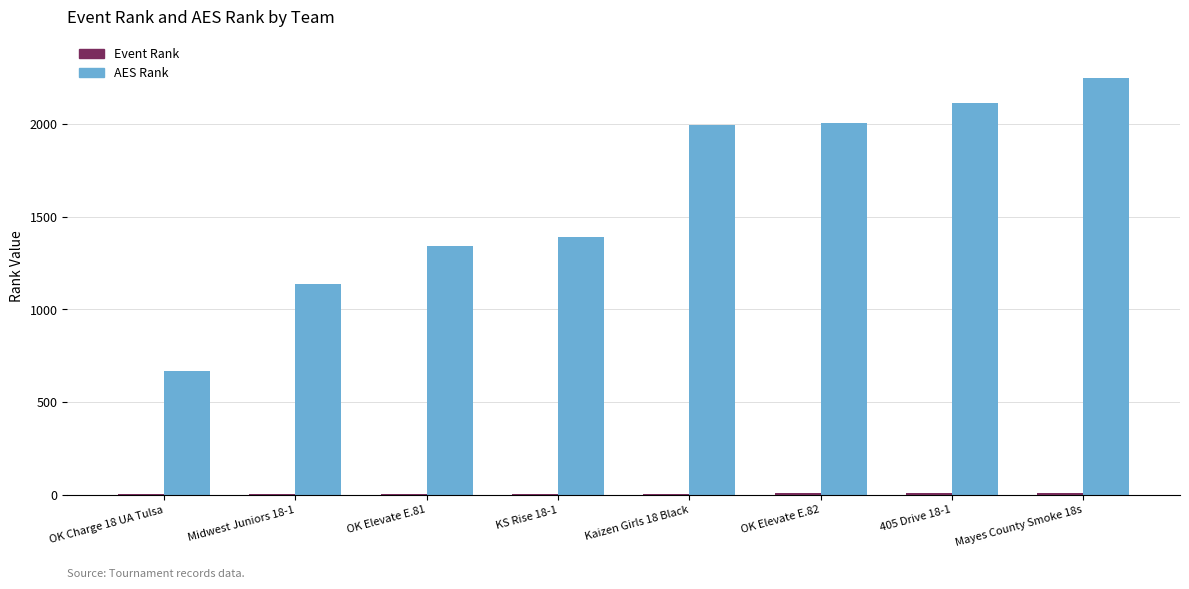

Which series changed the most between OK Charge 18 UA Tulsa and OK Elevate E.81?

AES Rank